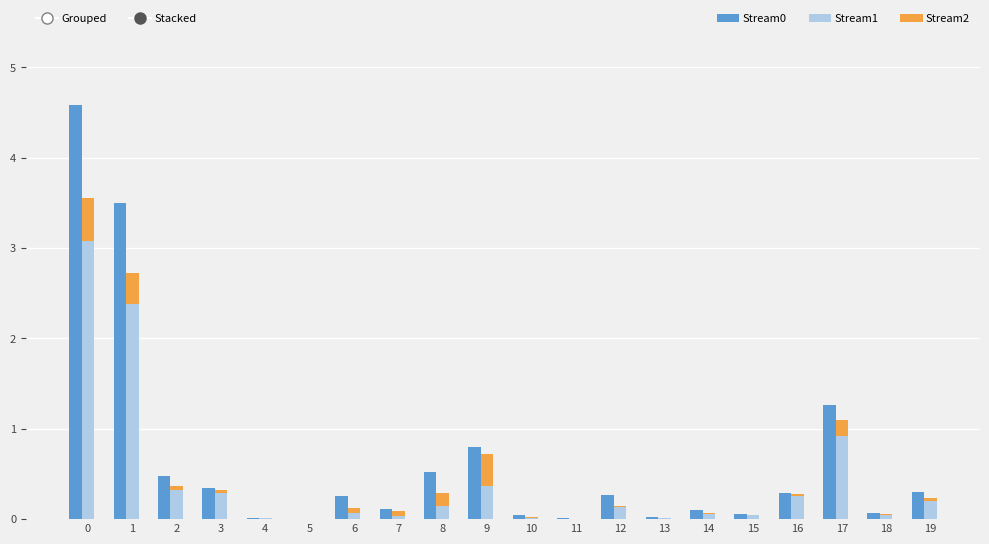

Which series has the widest spread of values?

Stream0